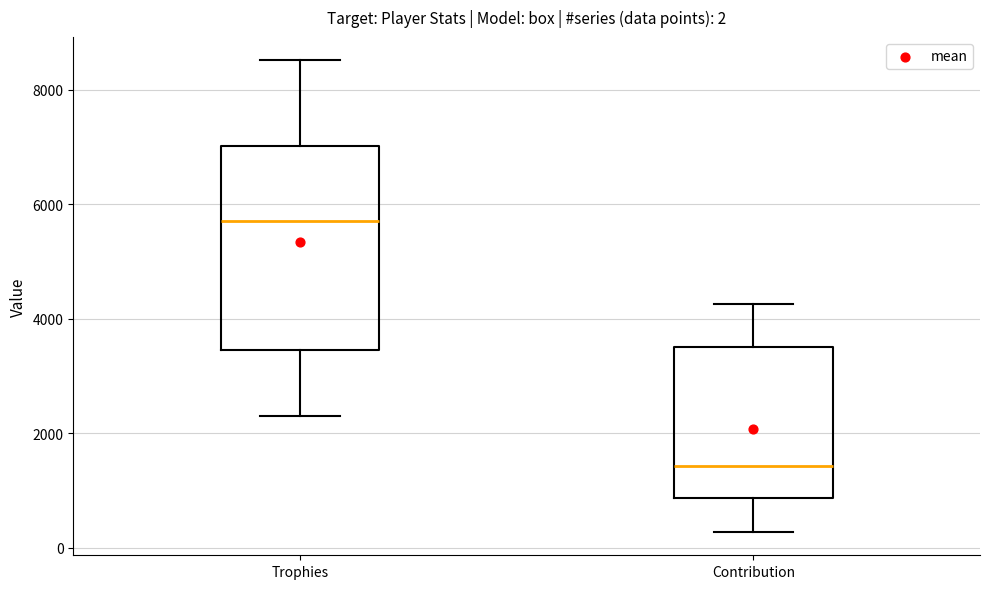

Which box is the tallest, from its lower edge to its upper edge?

Trophies